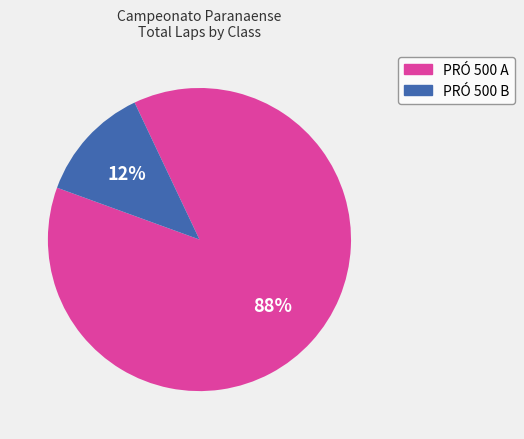

Does any single category account for the majority?

Yes